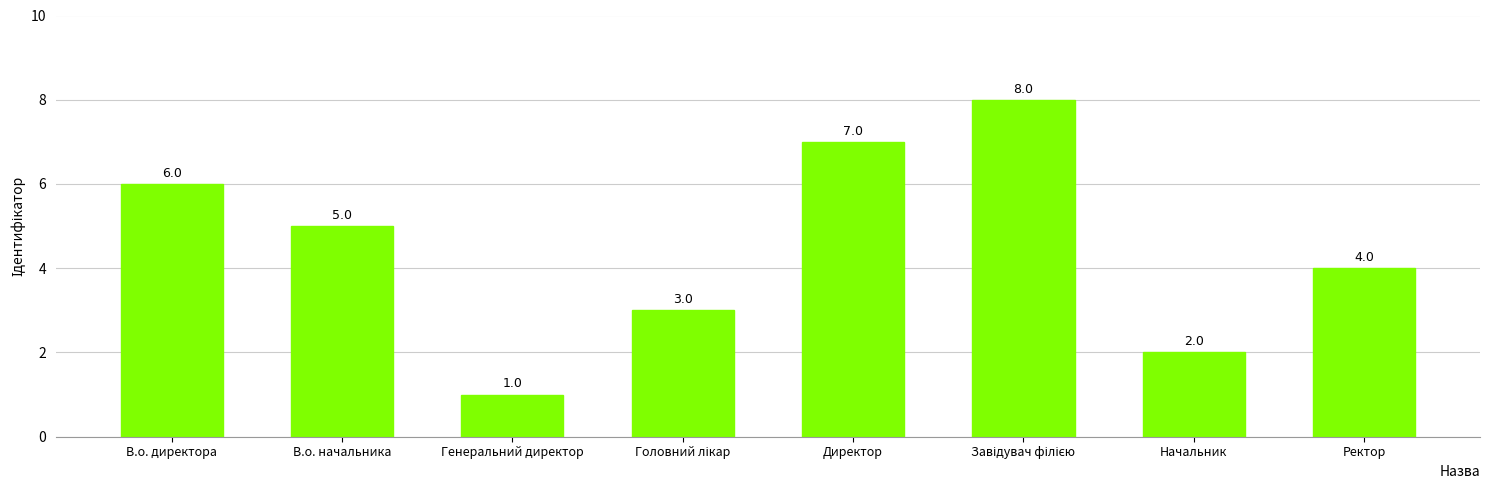

Between Генеральний директор and В.о. директора, which is larger?

В.о. директора